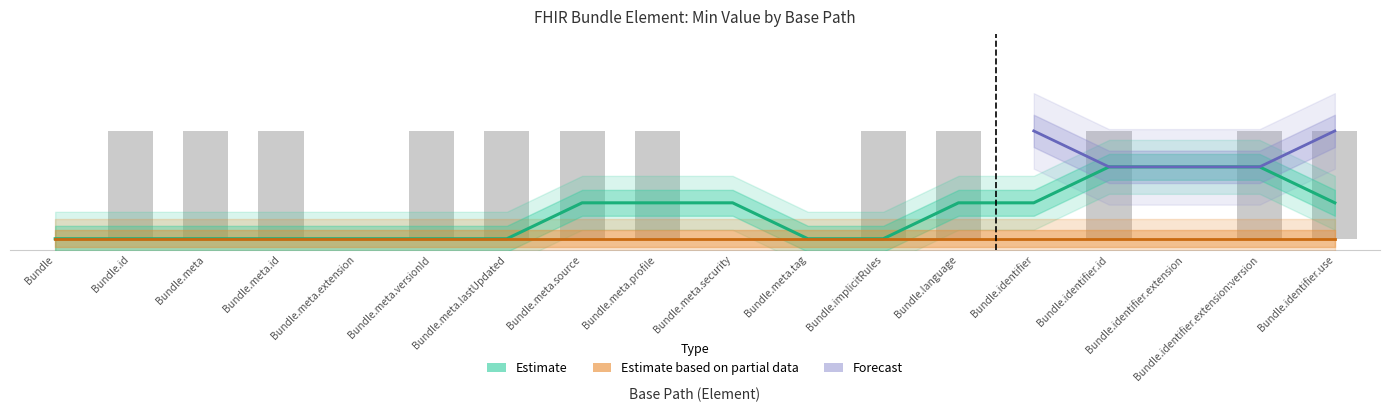

What is the label of the 4th bar from the left?

Bundle.meta.id